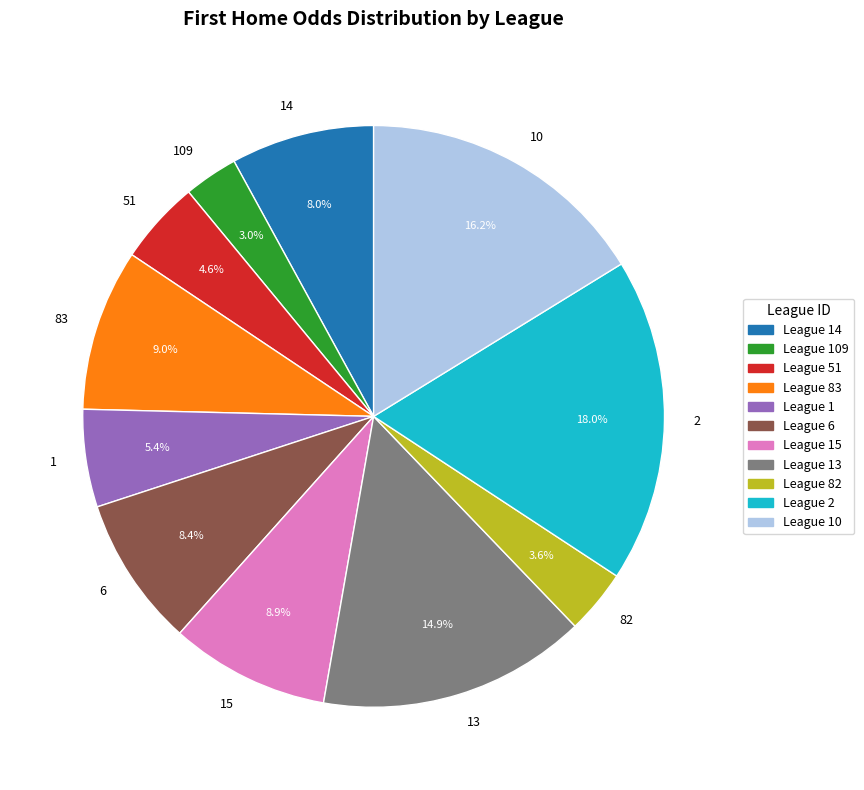

To the nearest percent, what is the difference between the largest and smallest slice percentages?

15%